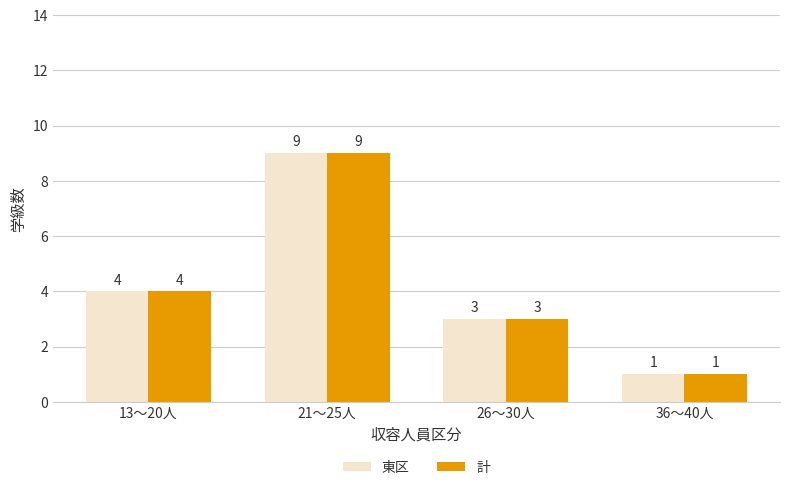

Which label corresponds to the largest value in the chart?

21～25人